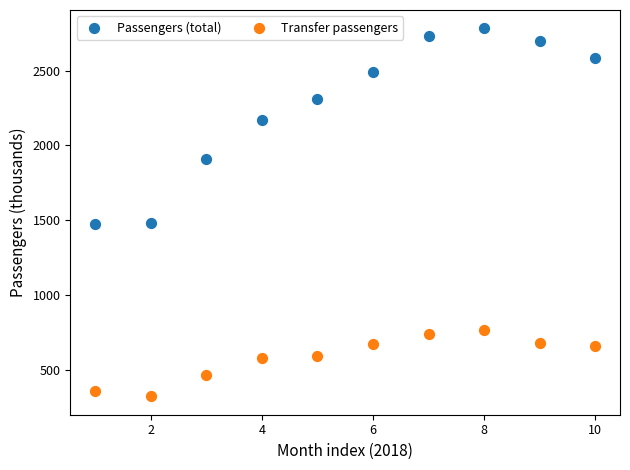

Which series contains the highest Y value?

Passengers (total)